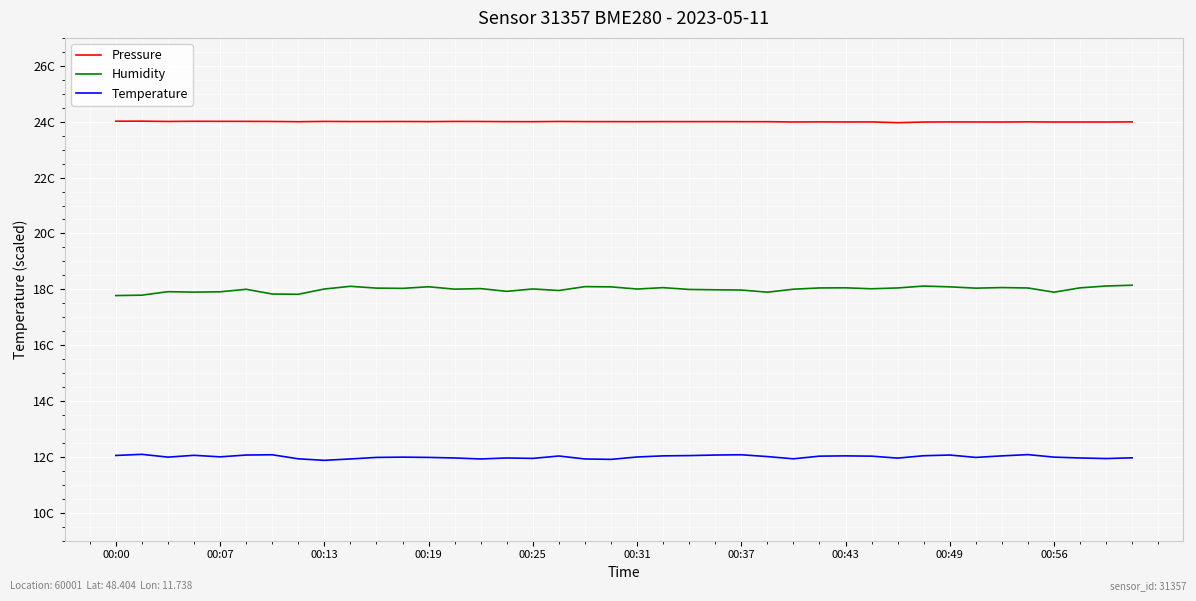

True or false: Temperature has more than 2 points higher than both neighbors.

True